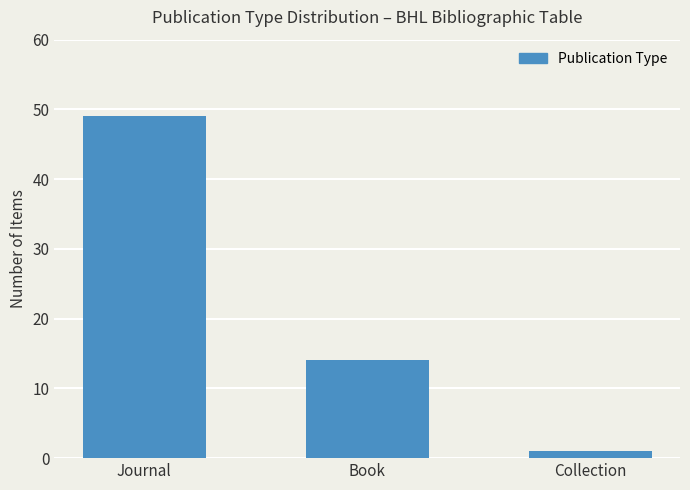

What is the difference between the maximum and second lowest values?

35